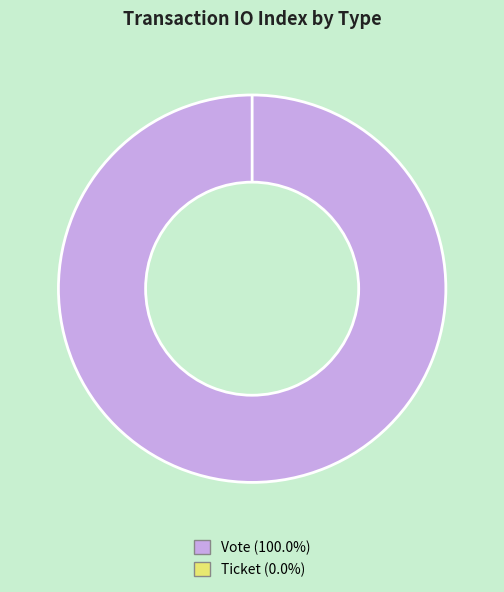

Is it true that Vote is 100% of the pie?

True